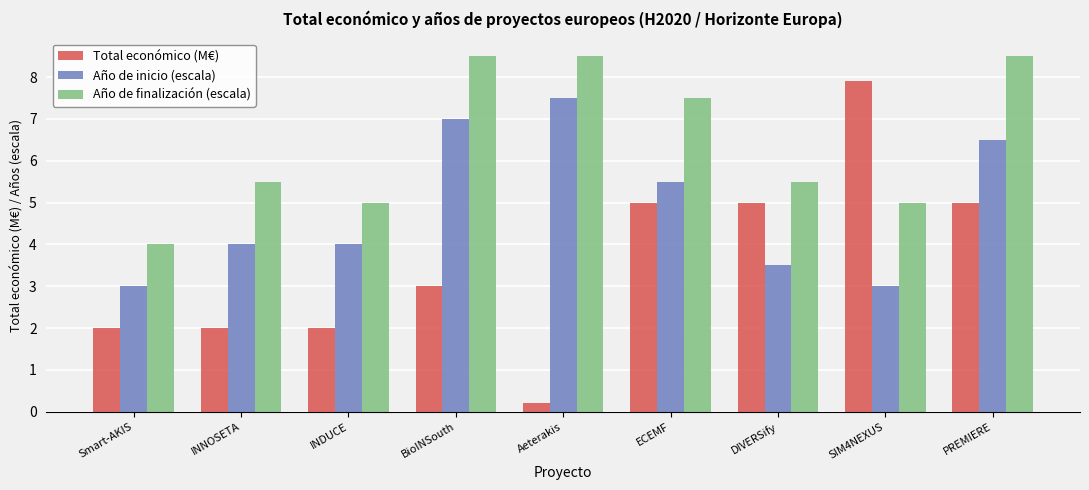

Reading right to left, extract all data points from this chart.

Total económico (M€): 5.0	7.9	5.0	5.0	0.2	3.0	2.0	2.0	2.0
Año de inicio (escala): 6.5	3.0	3.5	5.5	7.5	7.0	4.0	4.0	3.0
Año de finalización (escala): 8.5	5.0	5.5	7.5	8.5	8.5	5.0	5.5	4.0